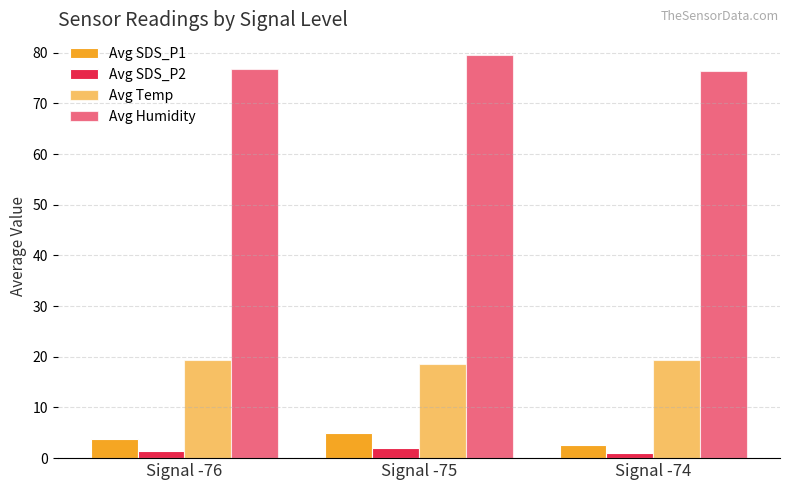

What is the value of the Avg Humidity bar at the 2nd from the left?

79.6